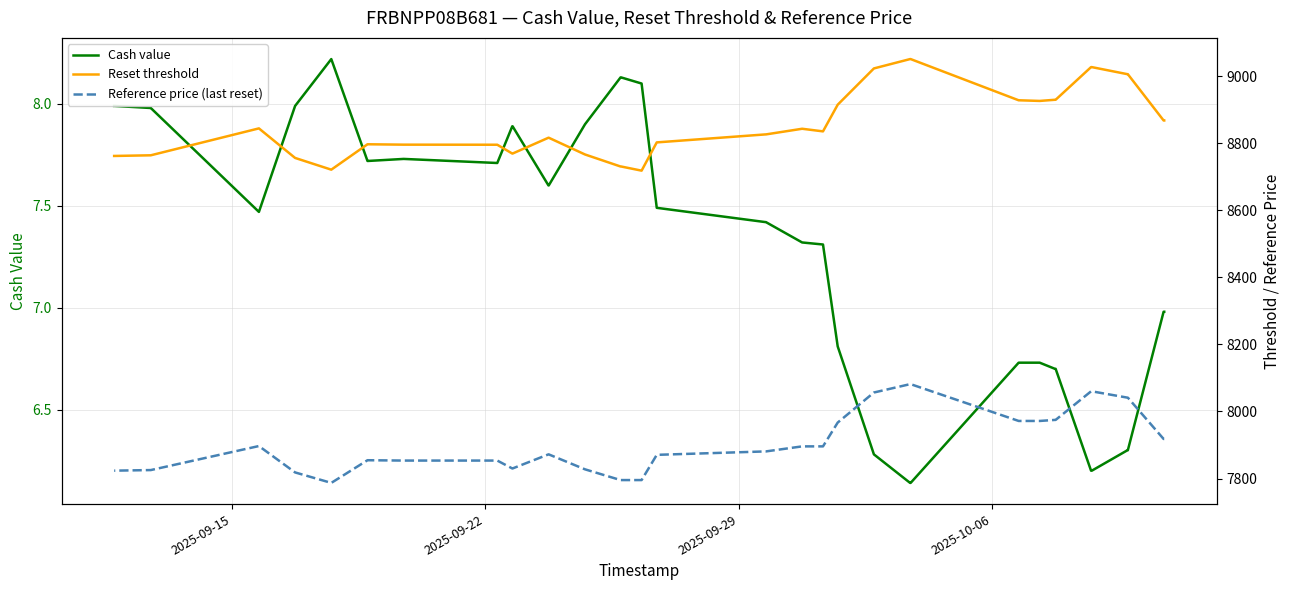

How many data points does each series have?

39